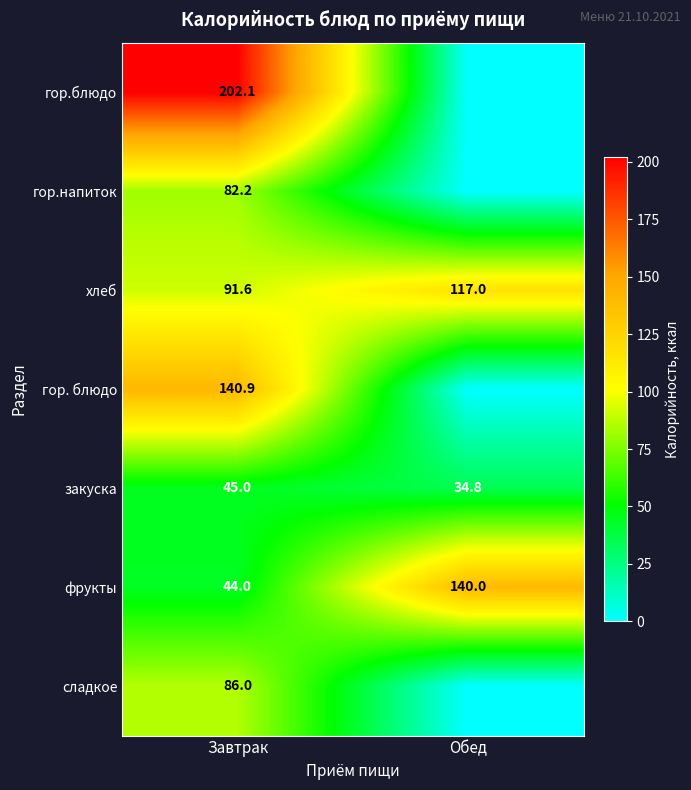

Which category has the lowest value across all series?

Обед